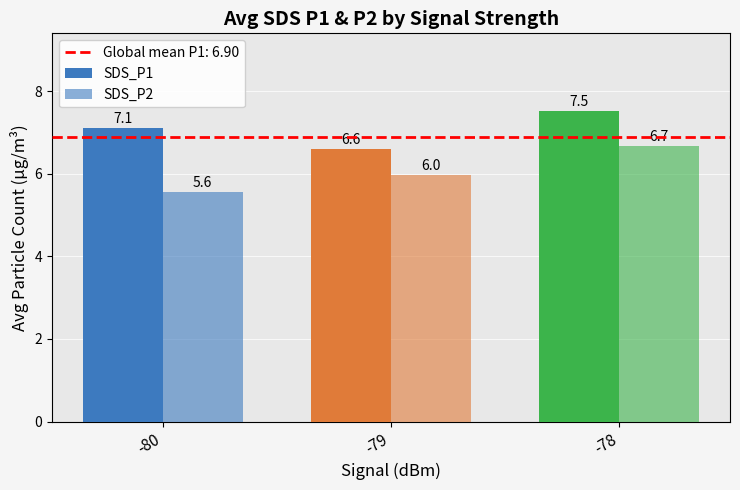

How many values in the SDS_P1 series are below 7?

1